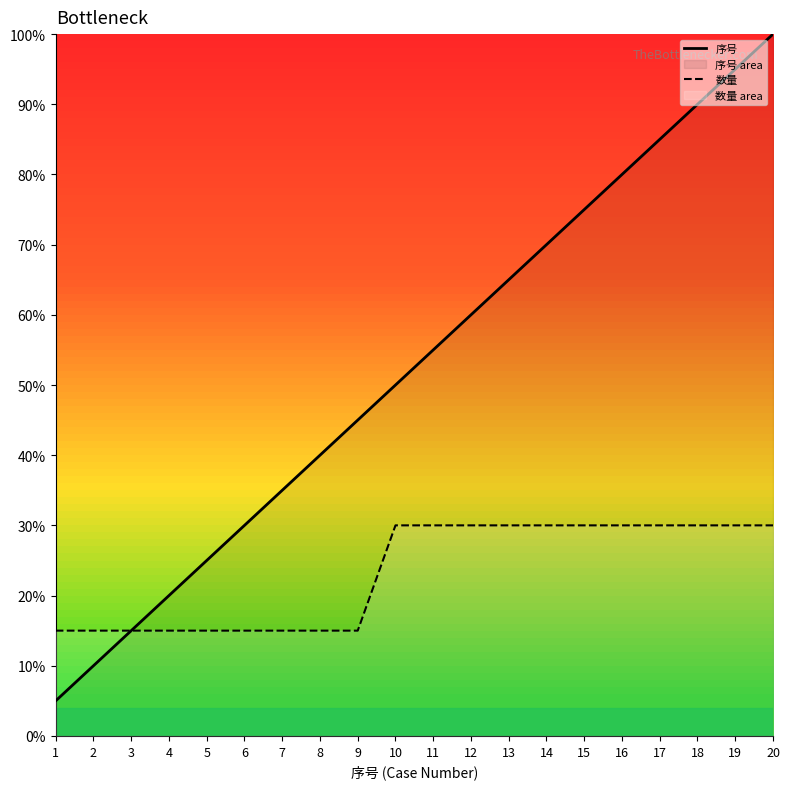

Between 10 and 12, which is larger?

12